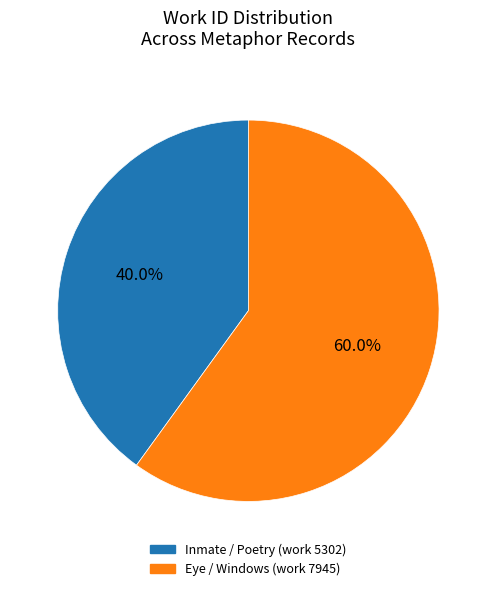

Rank the categories by value from highest to lowest.

Eye / Windows (work 7945), Inmate / Poetry (work 5302)